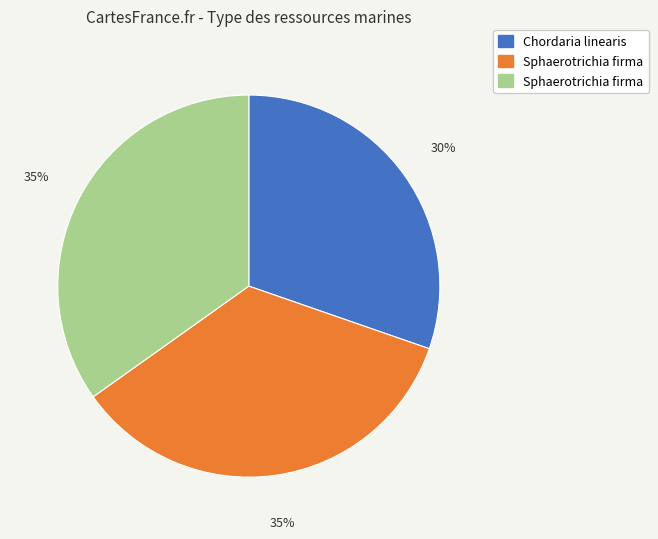

Is there a majority slice in this chart?

No